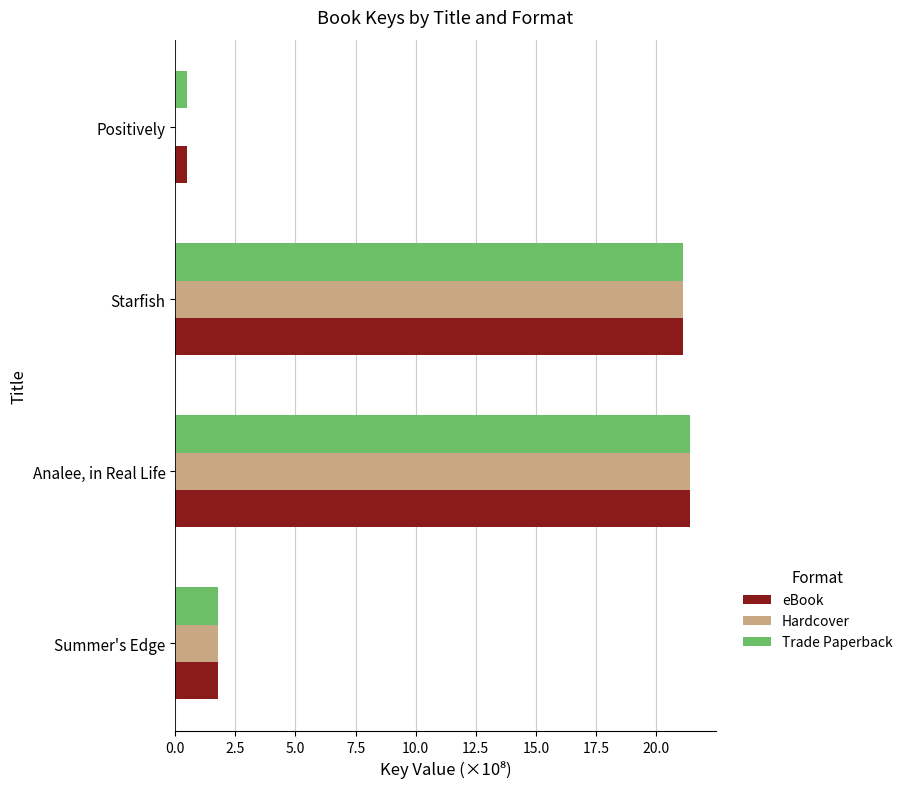

At which label does Hardcover reach its peak?

Analee, in Real Life